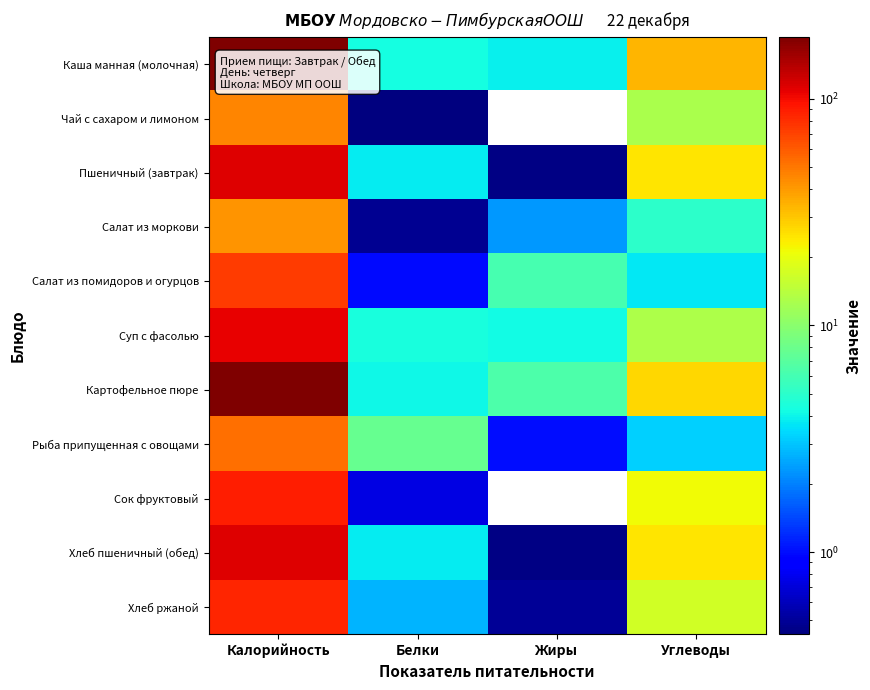

What is the spread (max minus min) of values at Калорийность?

145.8